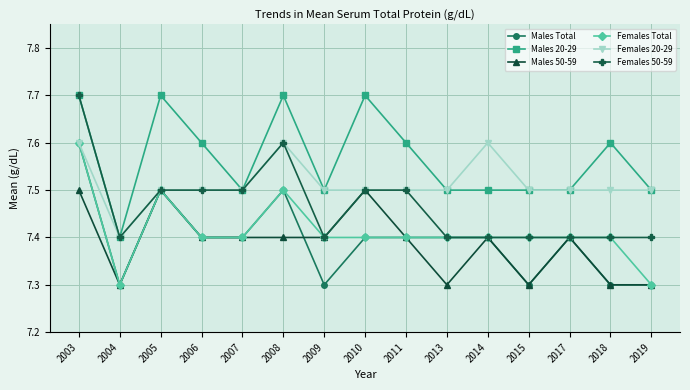

How many data points does each series have?

15